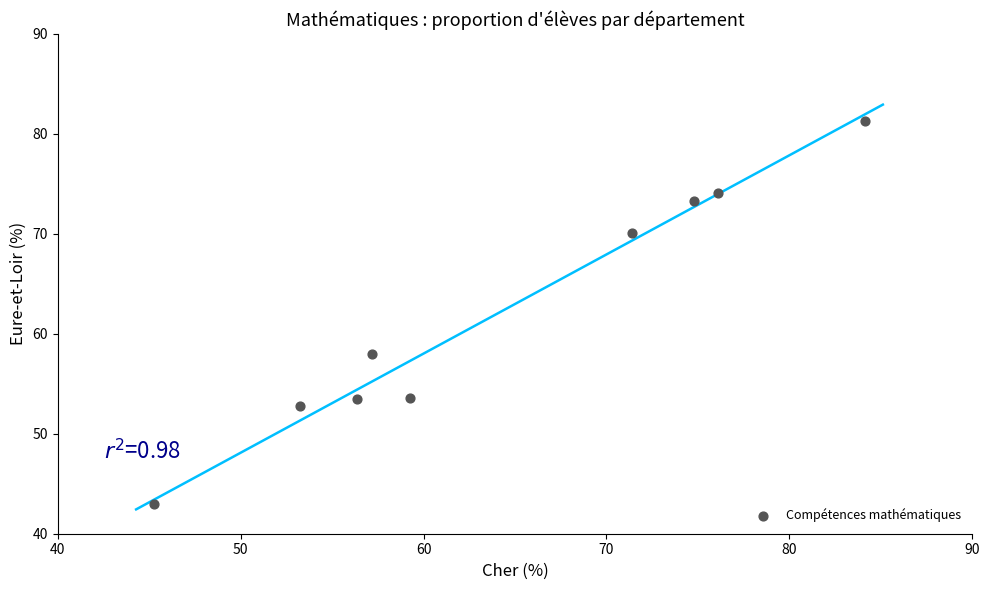

What Y value in the scatter plot is closest to 62?

58.0